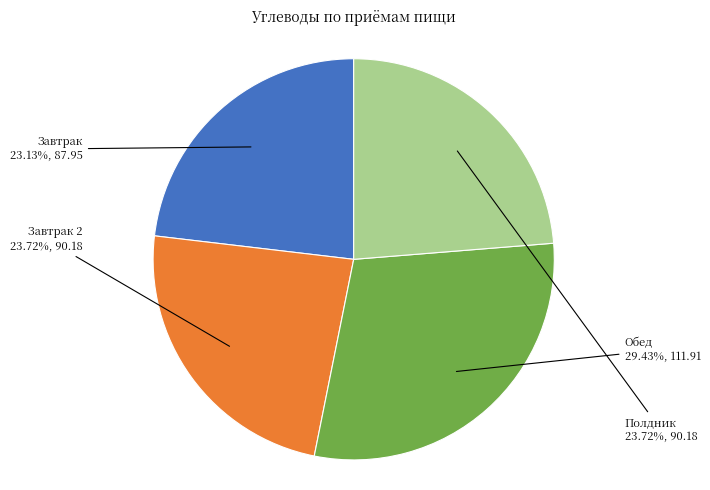

Which category has the biggest portion of the pie?

Обед